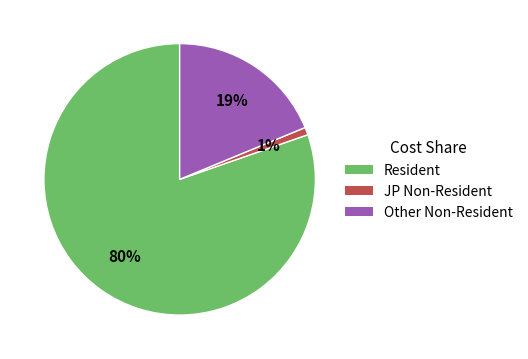

Is there any slice that represents more than half of the pie?

Yes